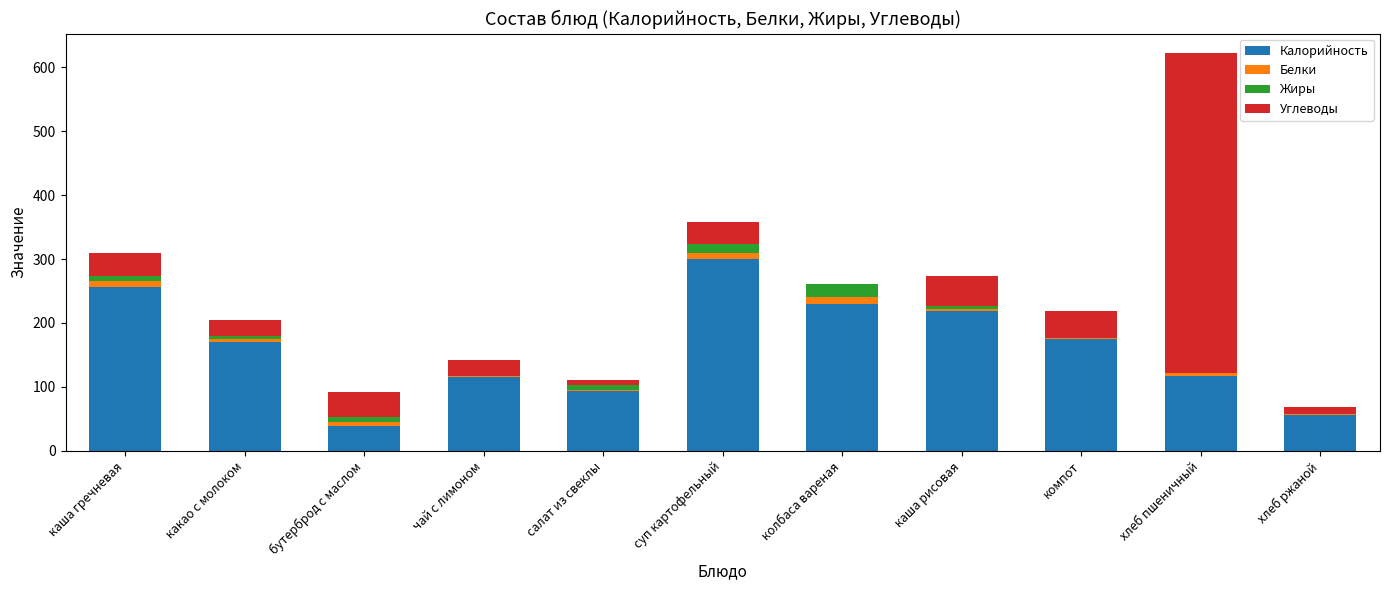

At which category is the sum across all series the highest?

хлеб пшеничный